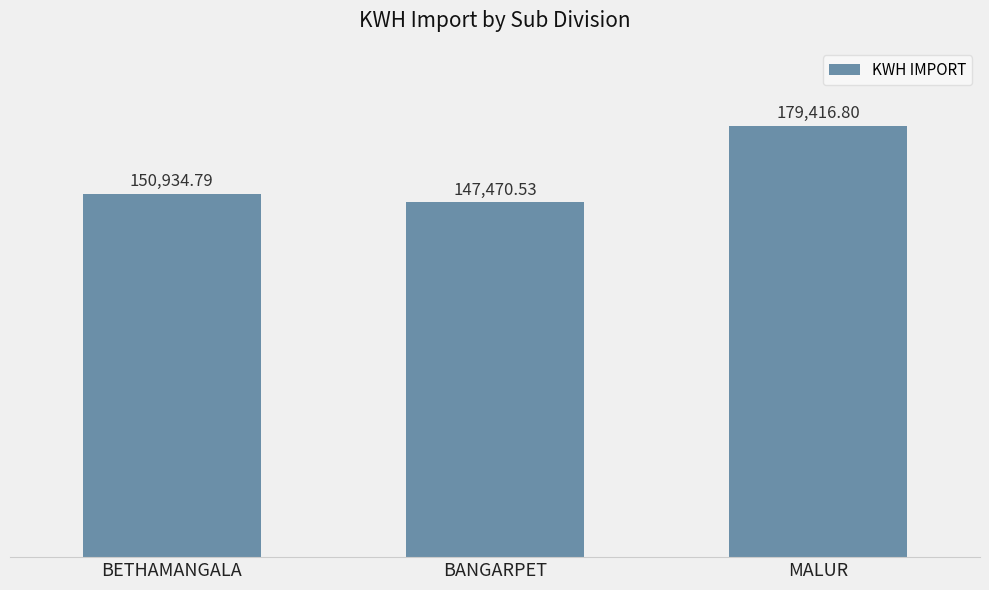

Count the number of categories in the chart.

3